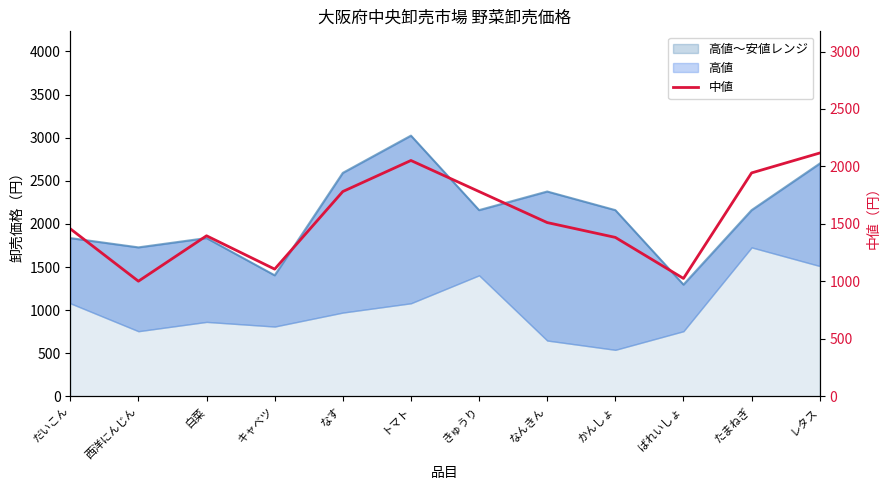

Rank the categories by value from highest to lowest.

レタス, トマト, たまねぎ, なす, きゅうり, なんきん, だいこん, 白菜, かんしょ, キャベツ, ばれいしょ, 西洋にんじん